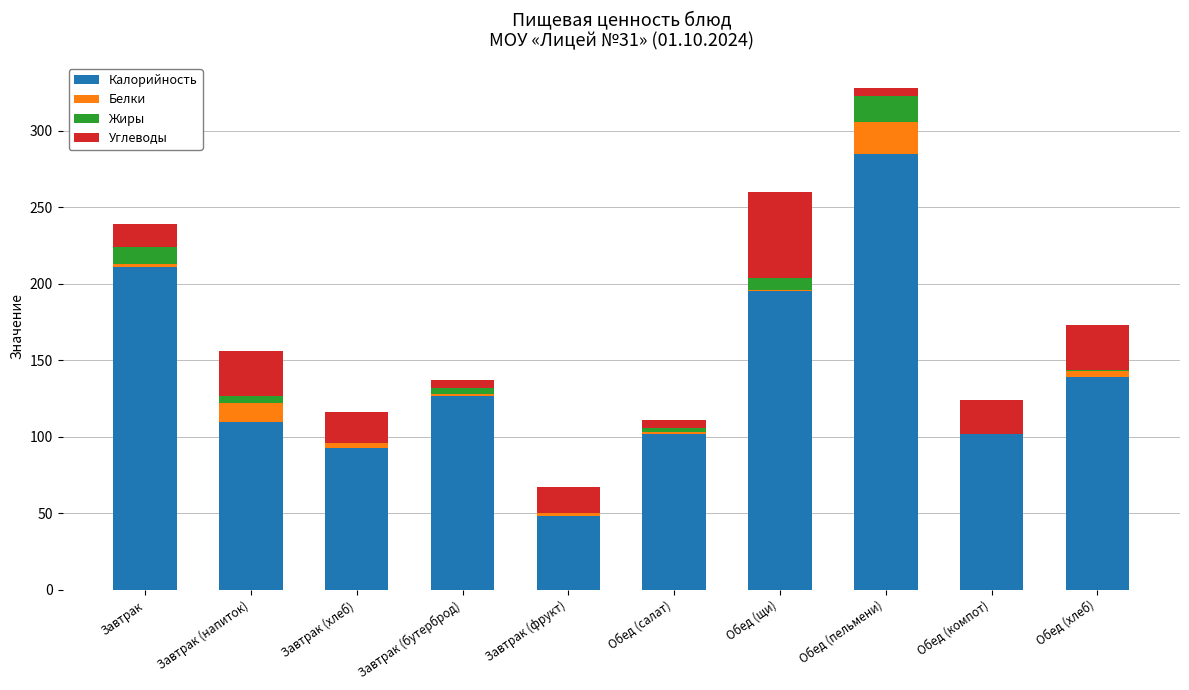

What is the maximum value for Калорийность?

285